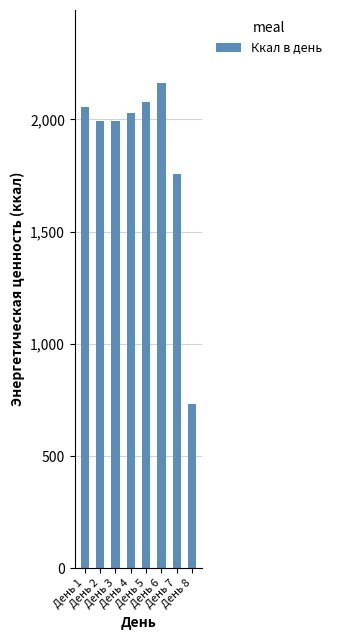

Where is the data nearest to the value 1448?

День 7